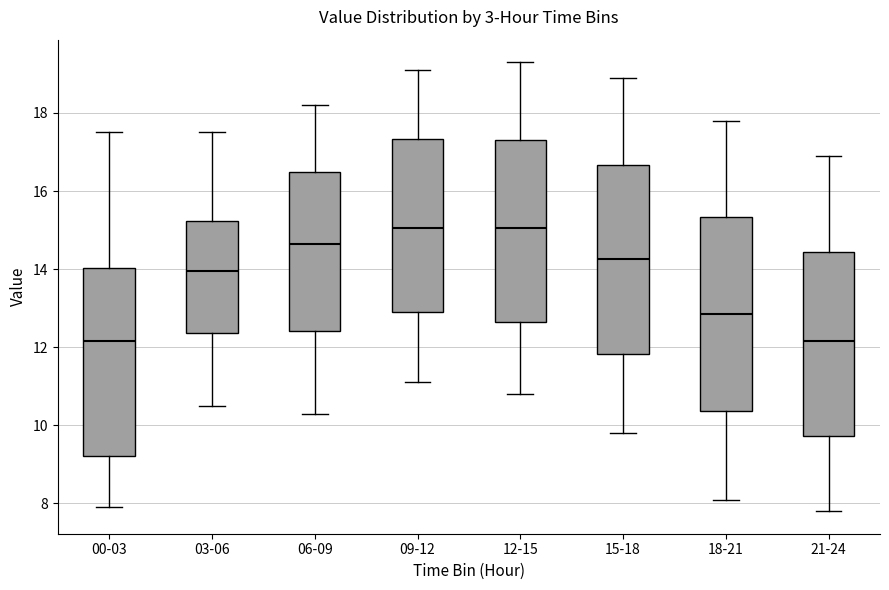

Reading left to right, read every box against the y-axis: the position of its median line, the range the box covers, and the ends of its whiskers. The values are not printed on the chart, so give them approximately, as read against the axis.

00-03: median 12.2, box 9.2 to 14.0, whiskers 8.0 to 17.6
03-06: median 14.0, box 12.4 to 15.2, whiskers 10.6 to 17.6
06-09: median 14.6, box 12.4 to 16.4, whiskers 10.4 to 18.2
09-12: median 15.0, box 13.0 to 17.4, whiskers 11.2 to 19.2
12-15: median 15.0, box 12.6 to 17.4, whiskers 10.8 to 19.4
15-18: median 14.2, box 11.8 to 16.6, whiskers 9.8 to 19.0
18-21: median 12.8, box 10.4 to 15.4, whiskers 8.2 to 17.8
21-24: median 12.2, box 9.8 to 14.4, whiskers 7.8 to 17.0